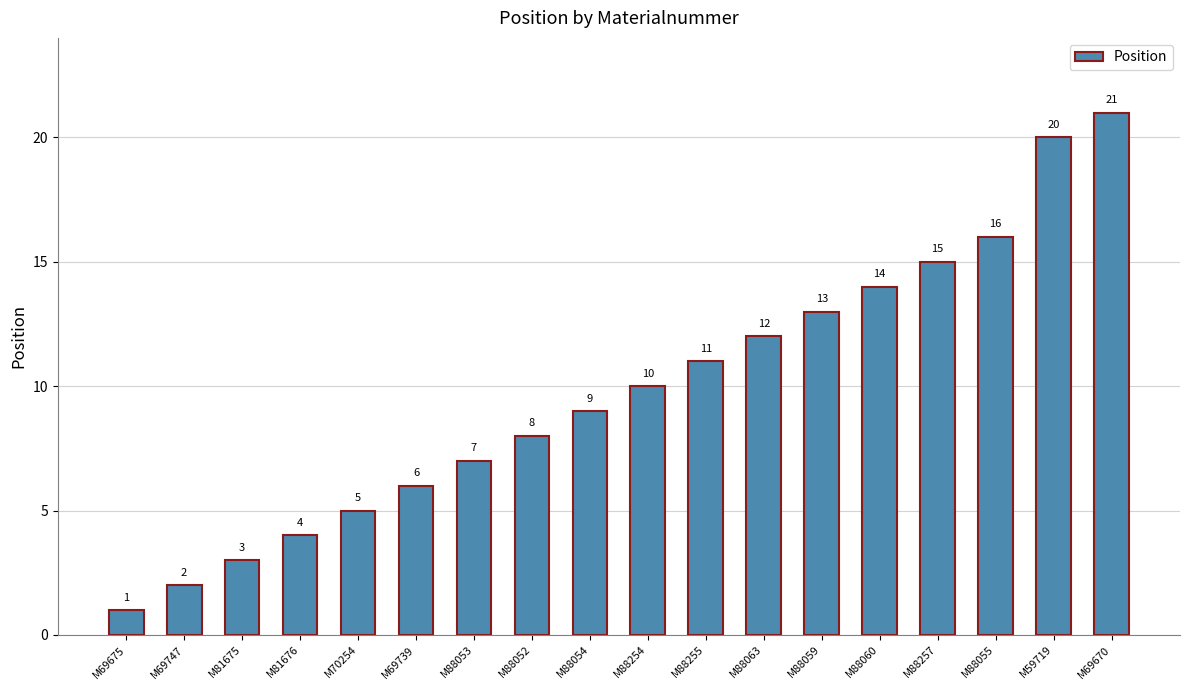

What is the value of the 3rd bar from the left?

3